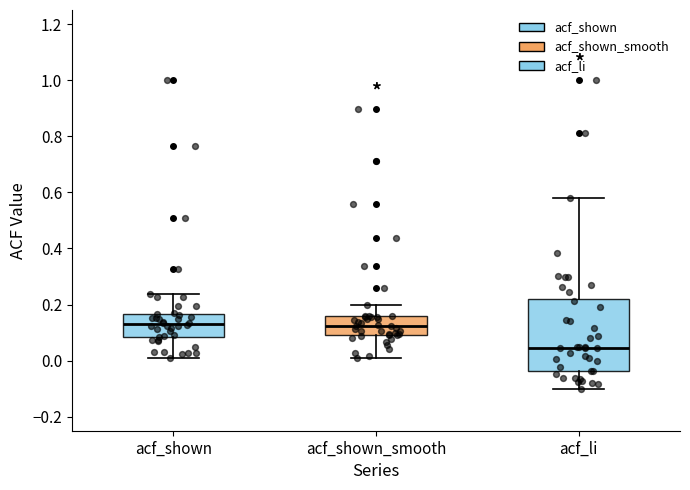

Reading left to right, read every box against the y-axis: the position of its median line, the range the box covers, and the ends of its whiskers. The values are not printed on the chart, so give them approximately, as read against the axis.

acf_shown: median 0.12, box 0.08 to 0.16, whiskers 0.02 to 0.24
acf_shown_smooth: median 0.12, box 0.10 to 0.16, whiskers 0.00 to 0.20
acf_li: median 0.04, box -0.04 to 0.22, whiskers -0.10 to 0.58